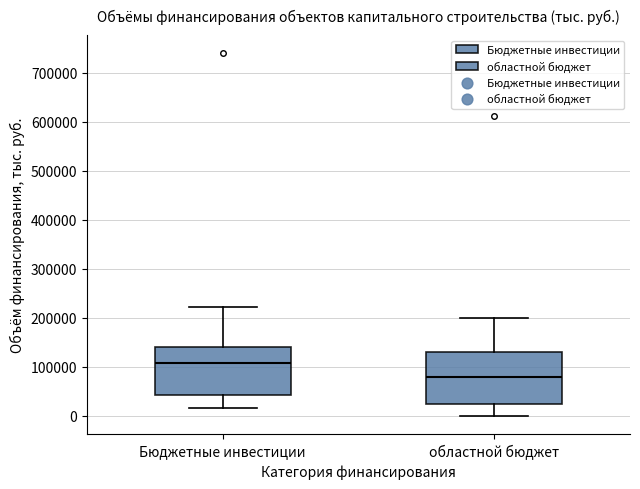

Reading left to right, transcribe this box plot: for each box, give where its median line is, the range the box spans, and where its two whiskers end, as read against the y-axis. The values are not printed on the chart, so give them approximately, as read against the axis.

Бюджетные инвестиции: median 110000, box 40000 to 140000, whiskers 20000 to 220000
областной бюджет: median 80000, box 20000 to 130000, whiskers 0 to 200000